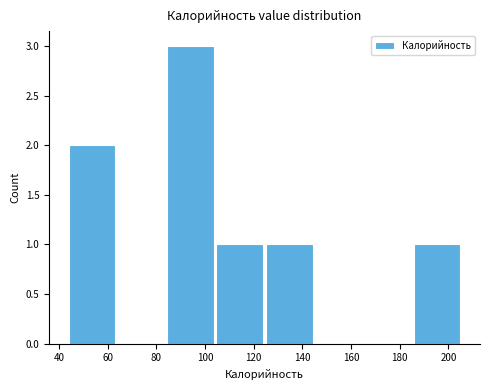

Reading left to right, list every bar in this chart as the range it spans on the x-axis followed by its height. Neither the bar edges nor the heights are printed on the chart, so give them approximately, as read against the axes.

44 to 64: 2
64 to 84: 0
84 to 104: 3
104 to 124: 1
124 to 146: 1
146 to 166: 0
166 to 186: 0
186 to 206: 1